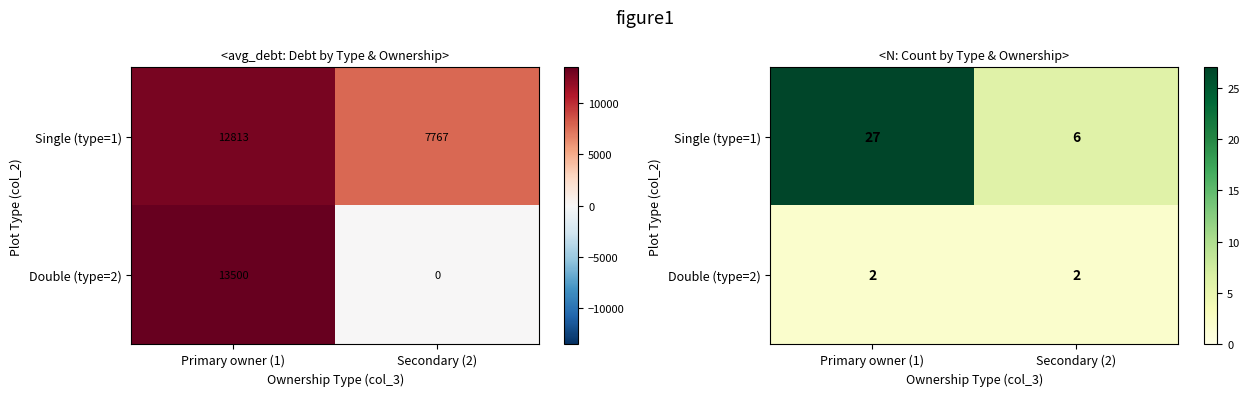

What is the sum of all Double (type=2) values?

4